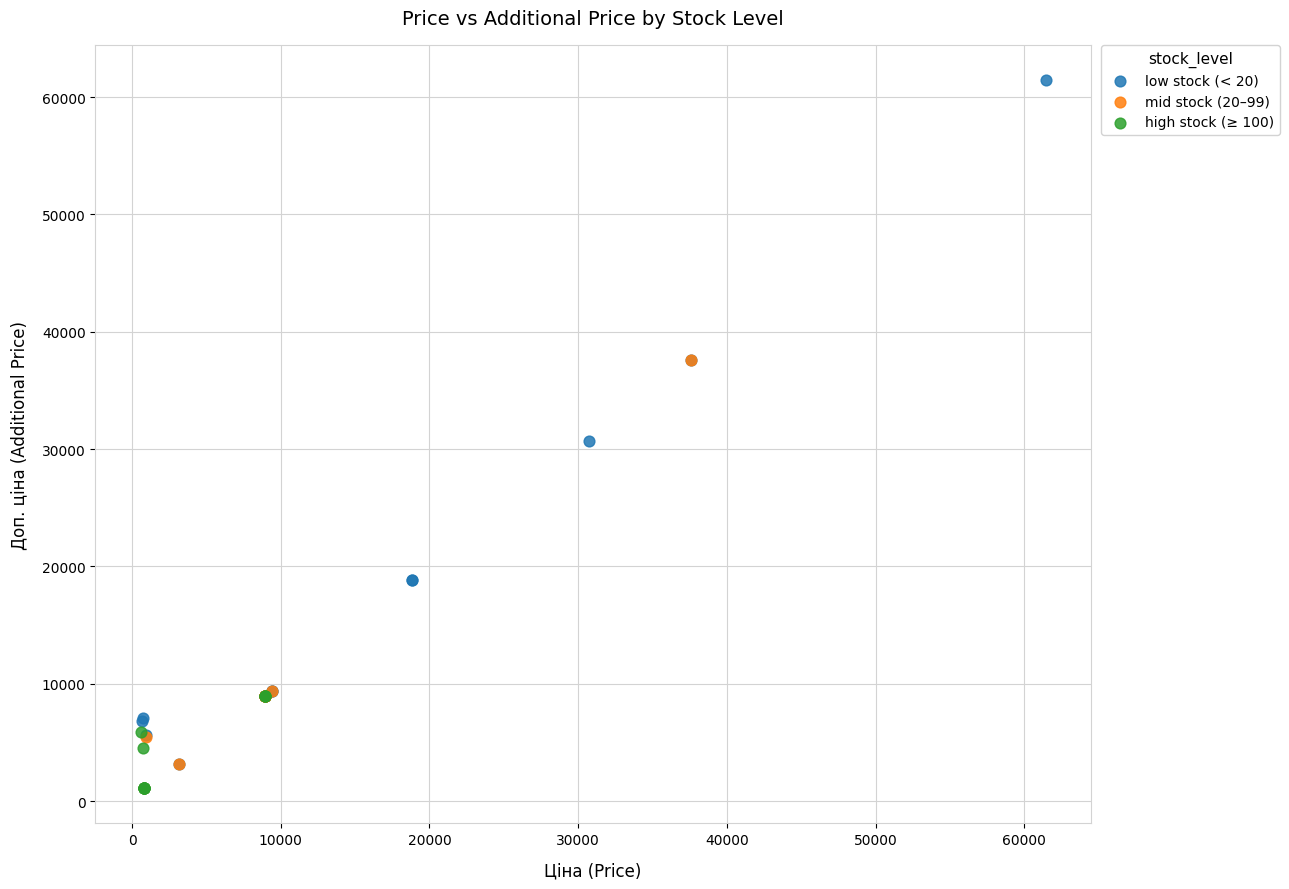

Which series contains the highest Y value?

low stock (< 20)